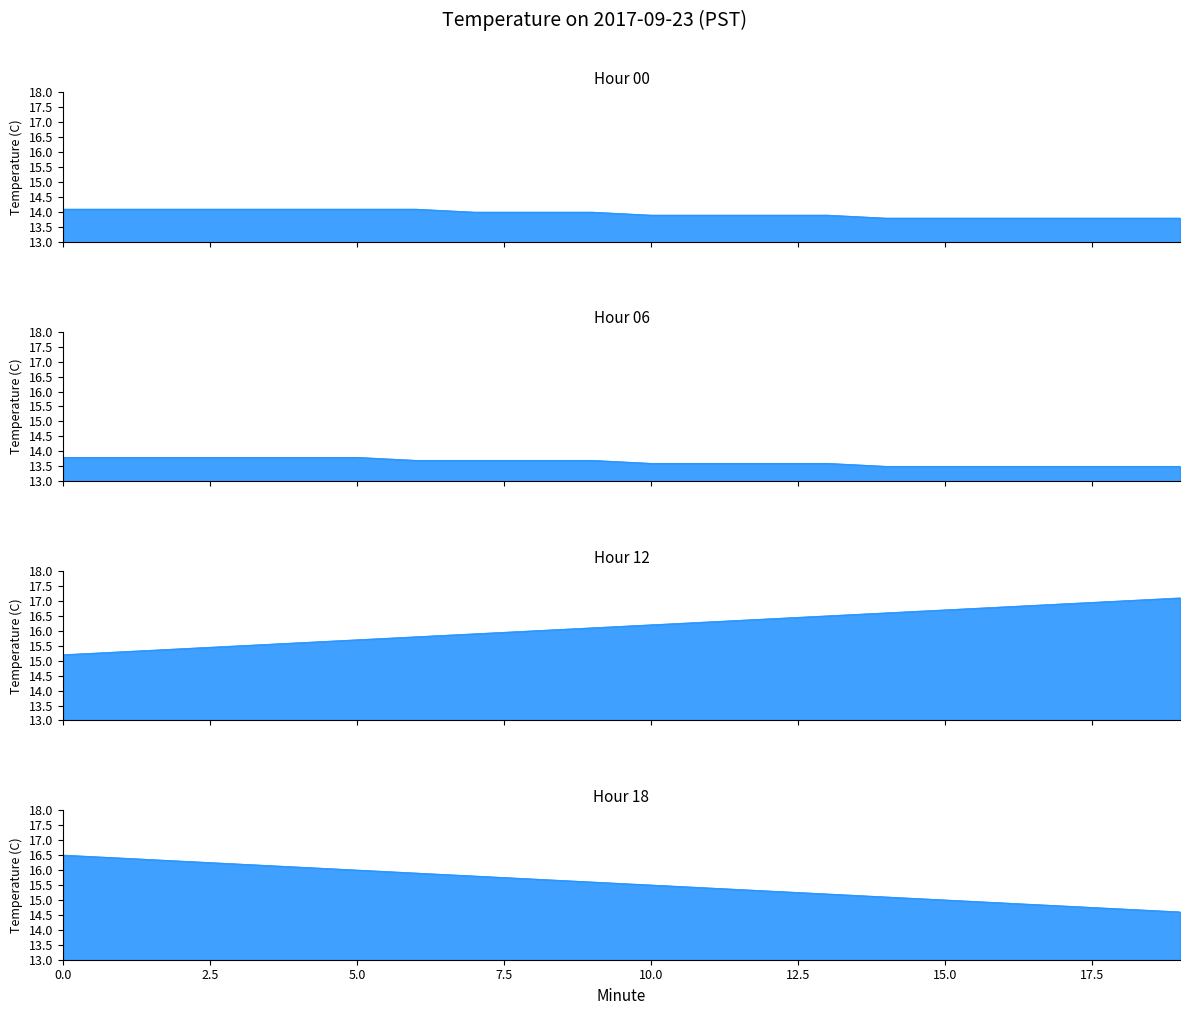

What is the total value across all series at 3?

59.6